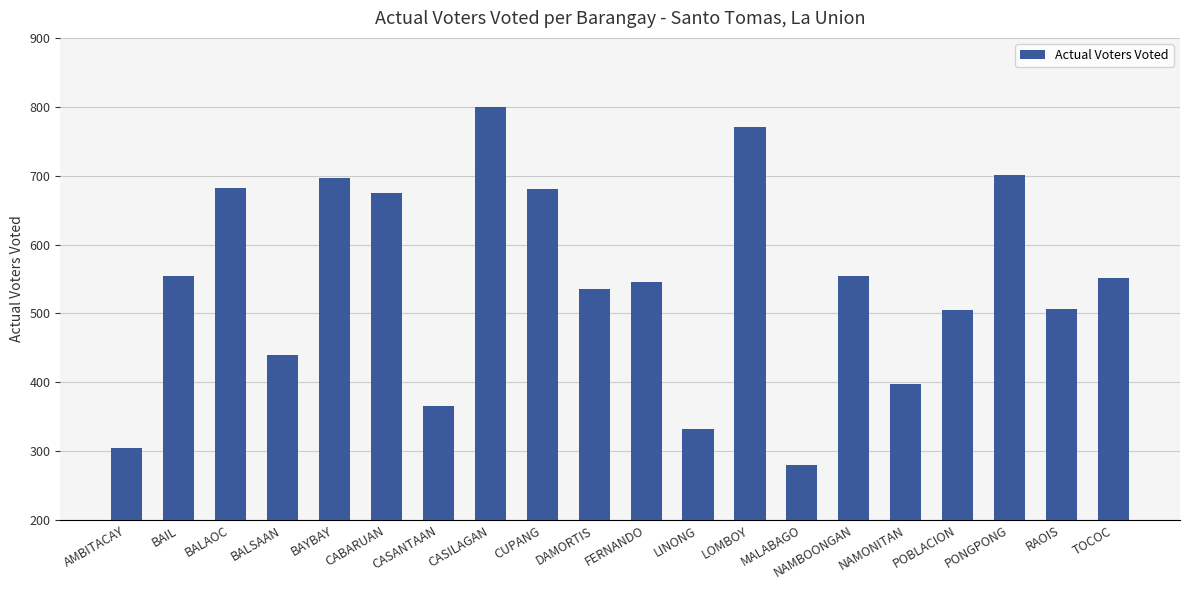

What is the change in value from BALSAAN to LOMBOY?

+331